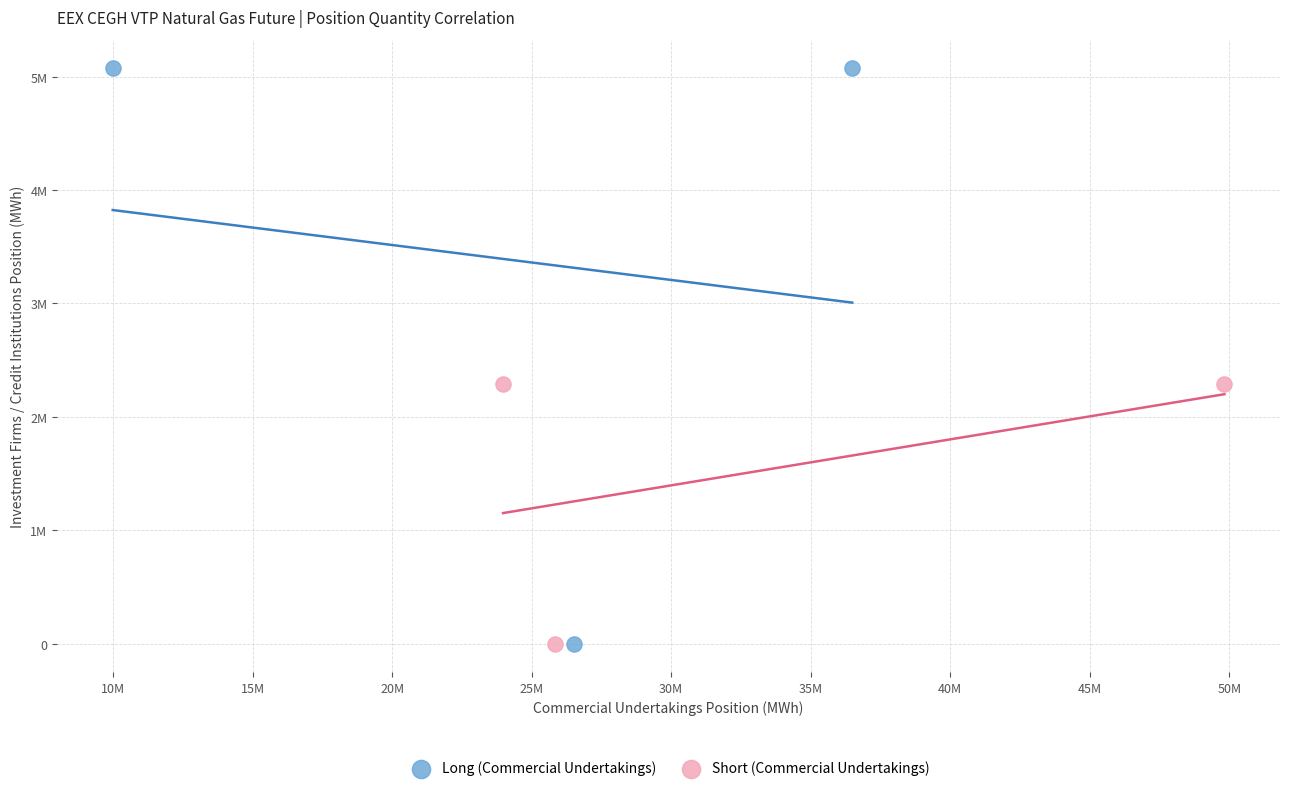

What are all the series names shown in the legend?

Long (Commercial Undertakings), Short (Commercial Undertakings)